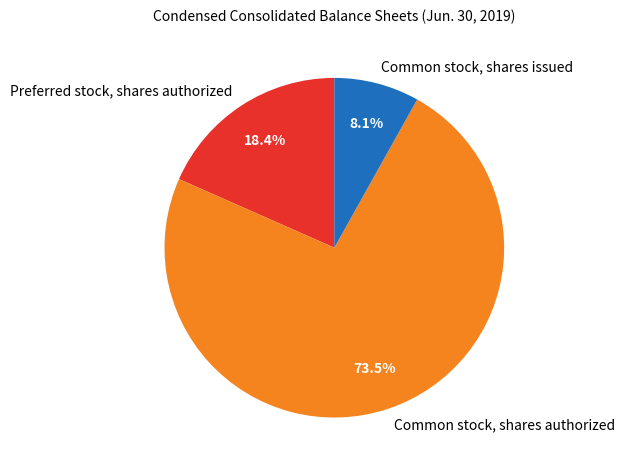

What percentage is NOT represented by Preferred stock, shares authorized?

81.6%